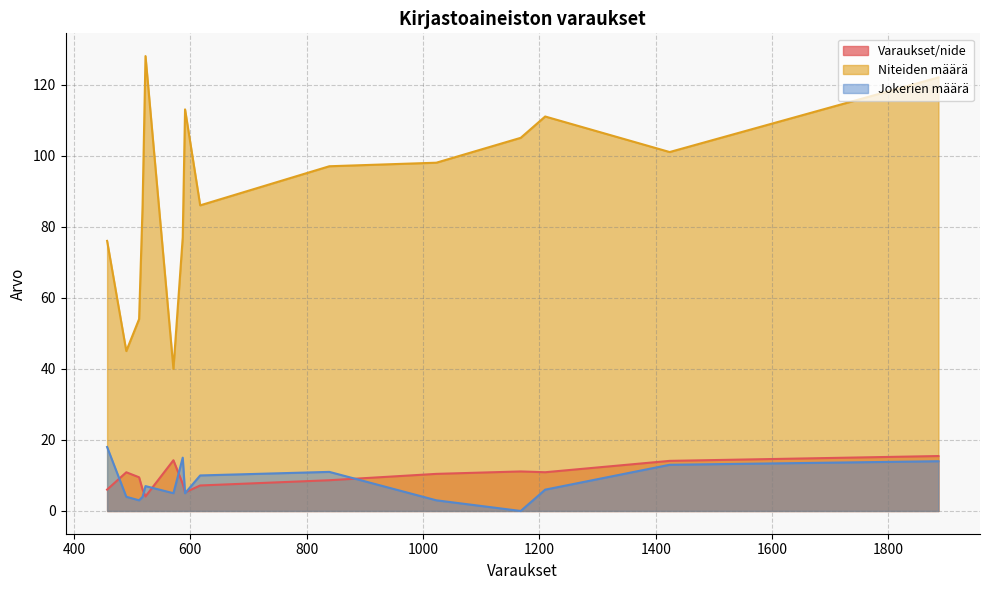

Rank the series by their maximum value, from highest to lowest.

Niteiden määrä, Jokerien määrä, Varaukset/nide